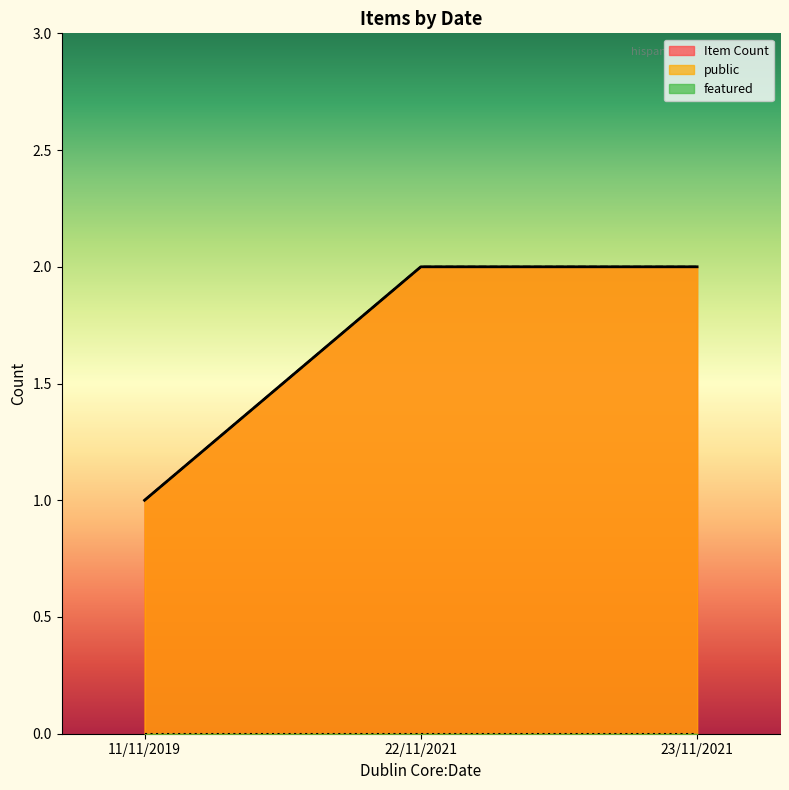

True or false: Item Count has more than 2 interior local peaks.

False